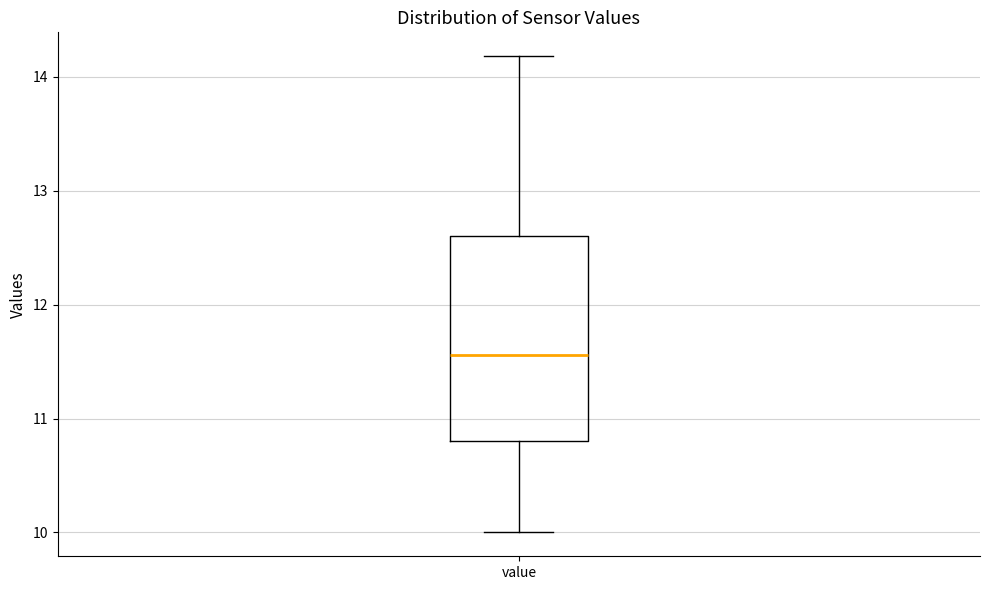

Where is the lower edge of the box for value on the y-axis? The values are not printed on the chart, so give them approximately, as read against the axis.

10.8